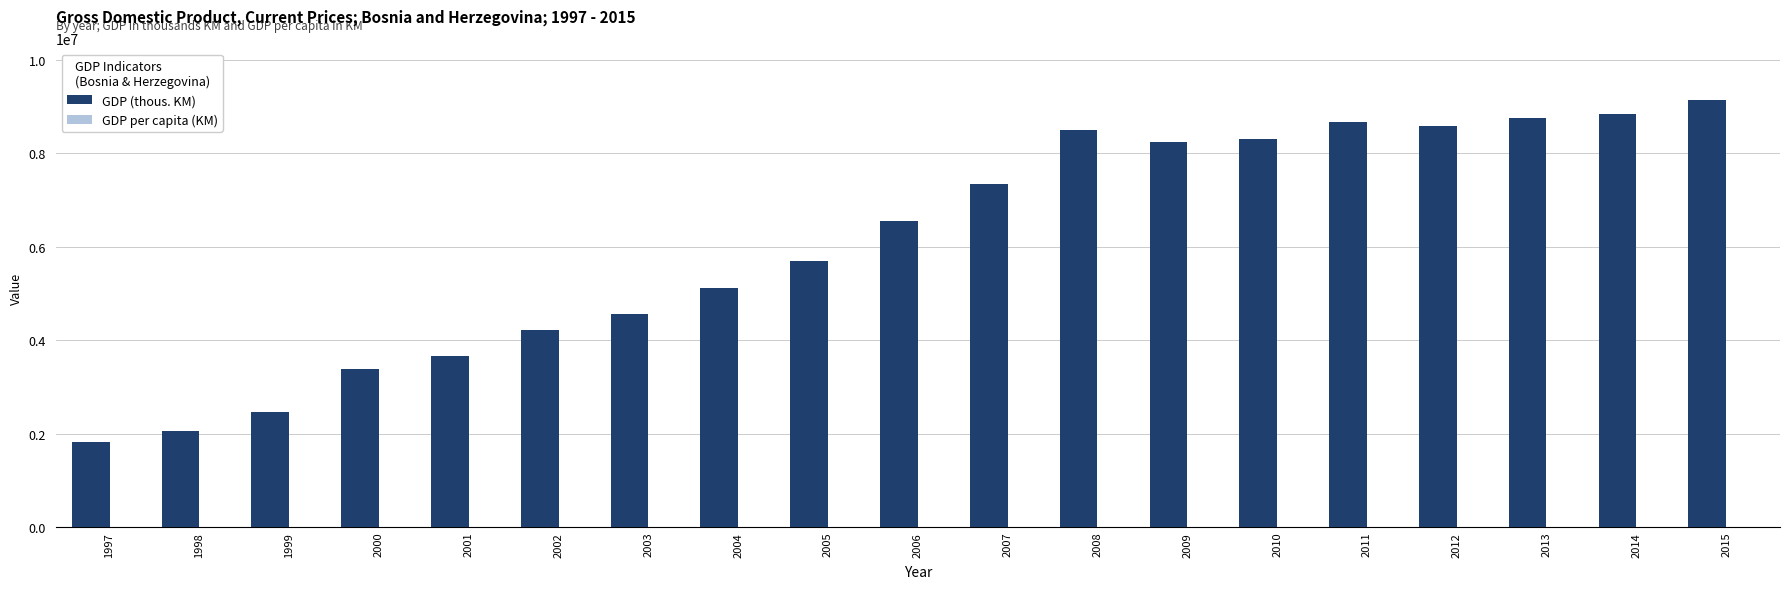

Are the bars horizontal?

No